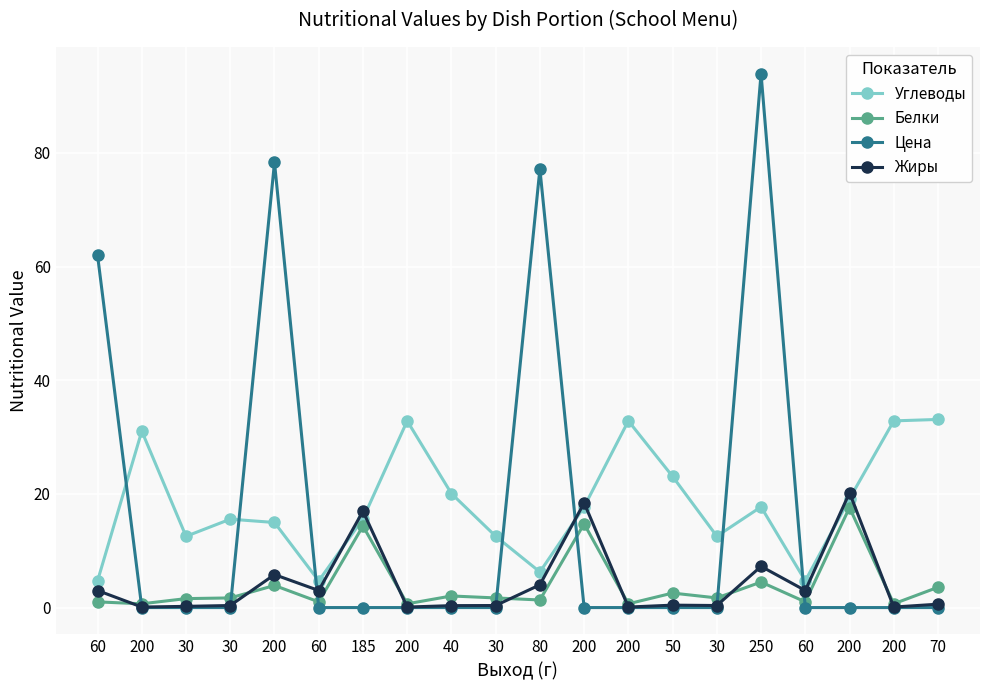

Reading left to right, what are all the values shown in this chart?

Углеводы: 60=4.7	200=31.1	30=12.5	30=15.6	200=15.0	60=4.7	185=15.6	200=32.9	40=20.1	30=12.6	80=6.3	200=17.7	200=32.9	50=23.1	30=12.6	250=17.7	60=4.7	200=19.1	200=32.9	70=33.1
Белки: 60=1.0	200=0.7	30=1.6	30=1.7	200=3.9	60=1.0	185=14.3	200=0.7	40=2.0	30=1.7	80=1.3	200=14.7	200=0.7	50=2.5	30=1.7	250=4.5	60=1.0	200=17.6	200=0.7	70=3.6
Цена: 60=62.0	200=0.0	30=0.0	30=0.0	200=78.3	60=0.0	185=0.0	200=0.0	40=0.0	30=0.0	80=77.2	200=0.0	200=0.0	50=0.0	30=0.0	250=94.0	60=0.0	200=0.0	200=0.0	70=0.0
Жиры: 60=3.0	200=0.1	30=0.2	30=0.4	200=5.8	60=3.0	185=17.0	200=0.1	40=0.3	30=0.4	80=4.0	200=18.4	200=0.1	50=0.4	30=0.4	250=7.2	60=3.0	200=20.2	200=0.1	70=0.6